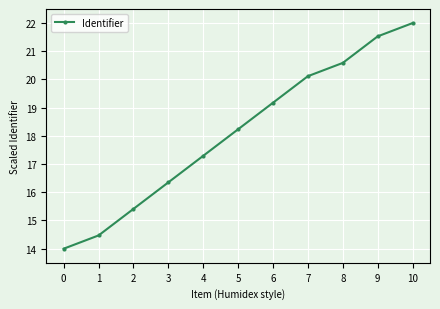

What is the difference between the maximum and minimum values?

8.0